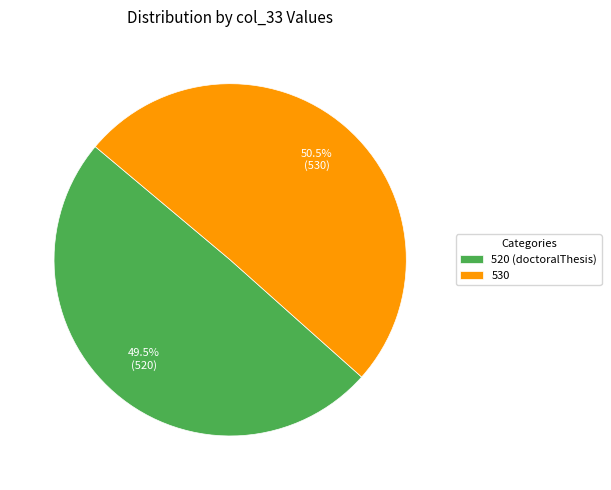

To the nearest percent, what is the average slice percentage?

50%